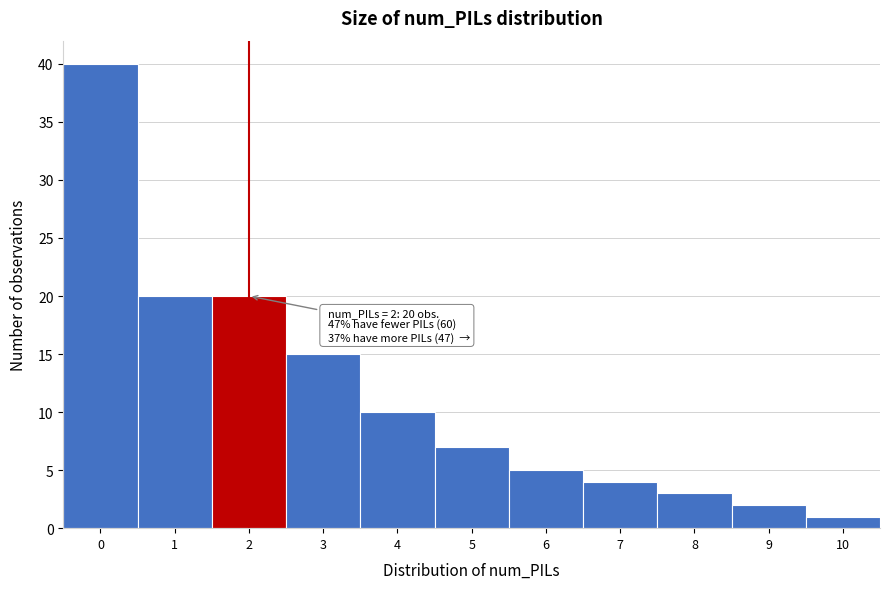

Reading left to right, extract all data points from this chart.

0=40	1=20	2=20	3=15	4=10	5=7	6=5	7=4	8=3	9=2	10=1